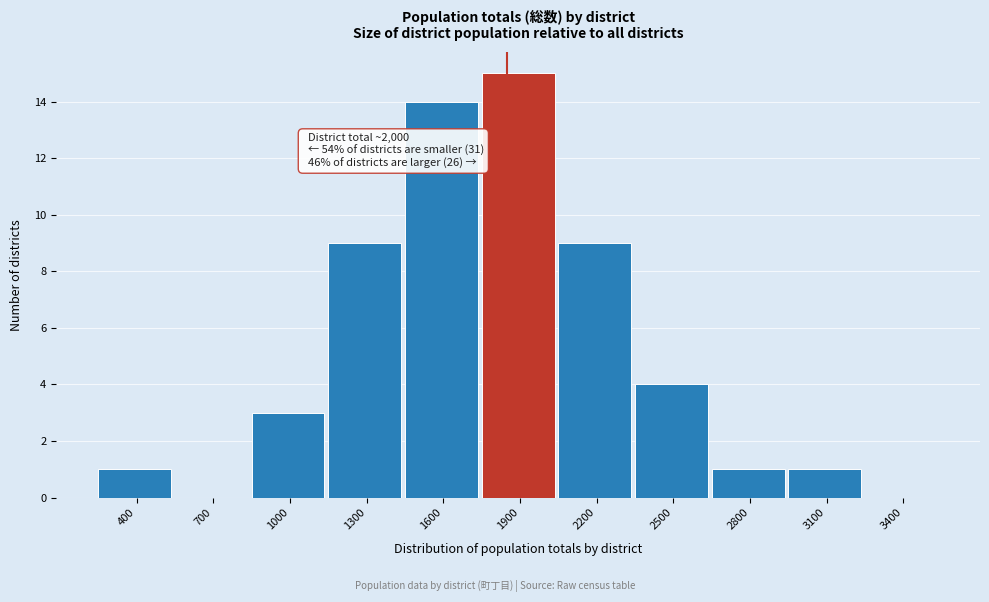

Reading right to left, extract all data points from this chart.

3400=0	3100=1	2800=1	2500=4	2200=9	1900=15	1600=14	1300=9	1000=3	700=0	400=1